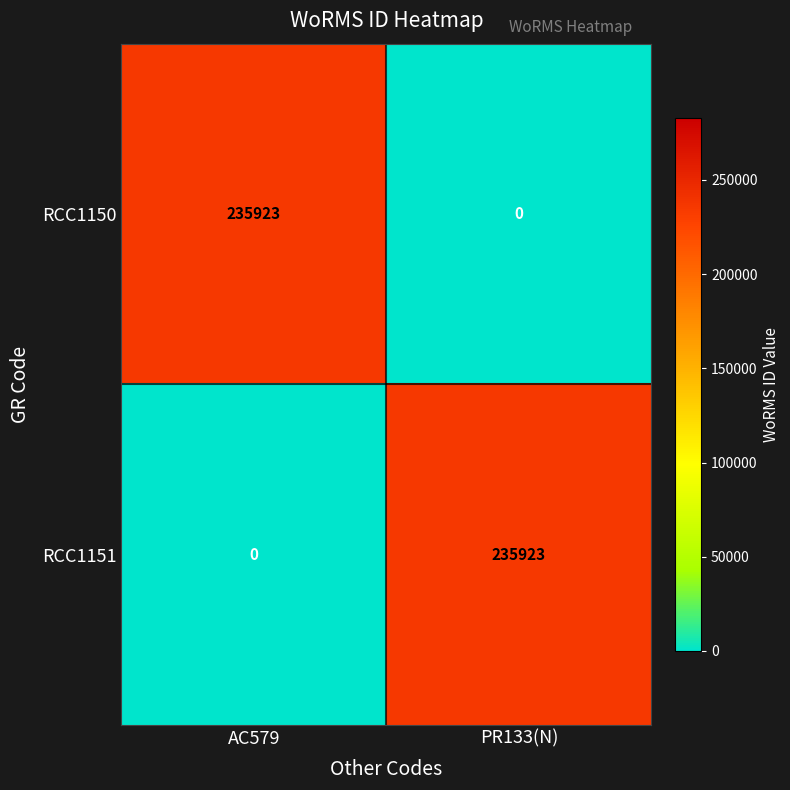

What is the maximum value shown in the chart?

235923